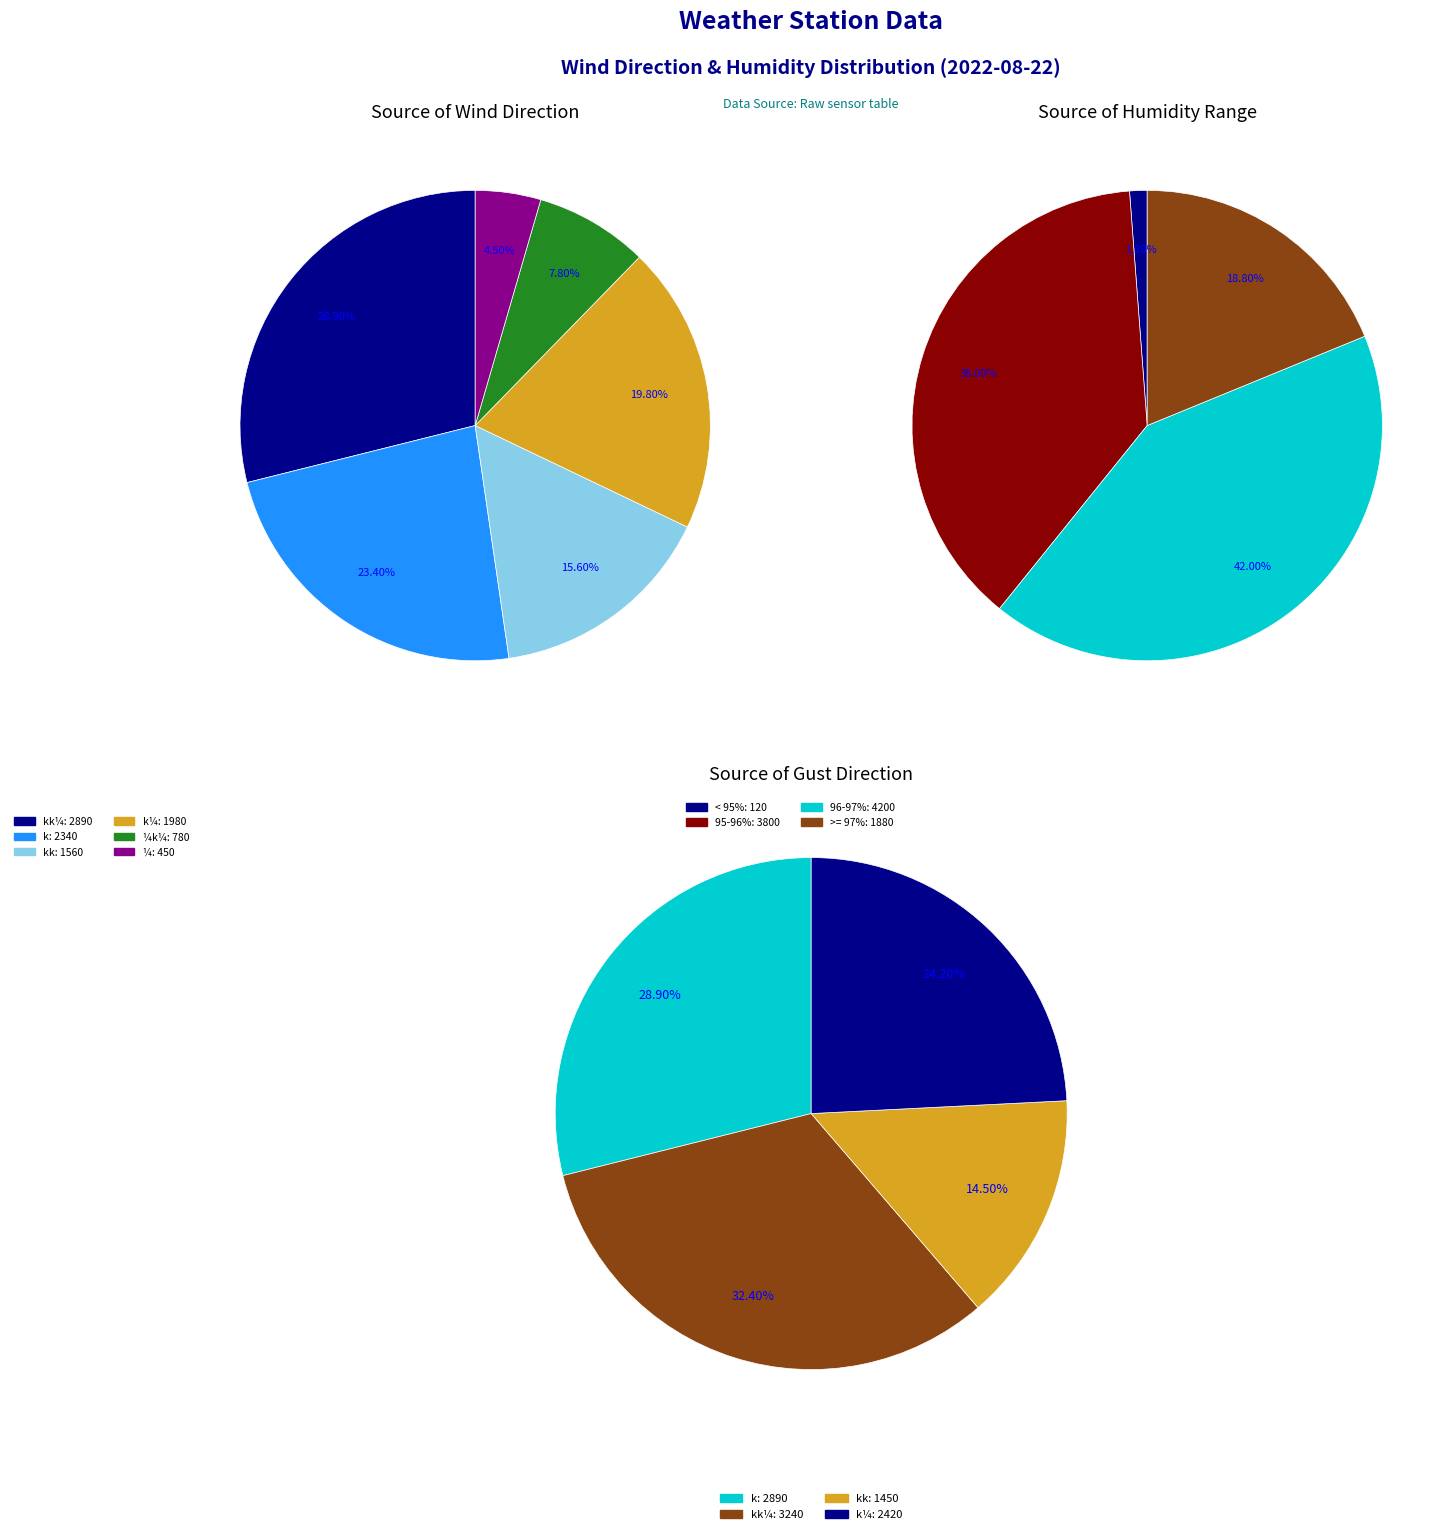

How much of the chart is everything except 8?

100.0%